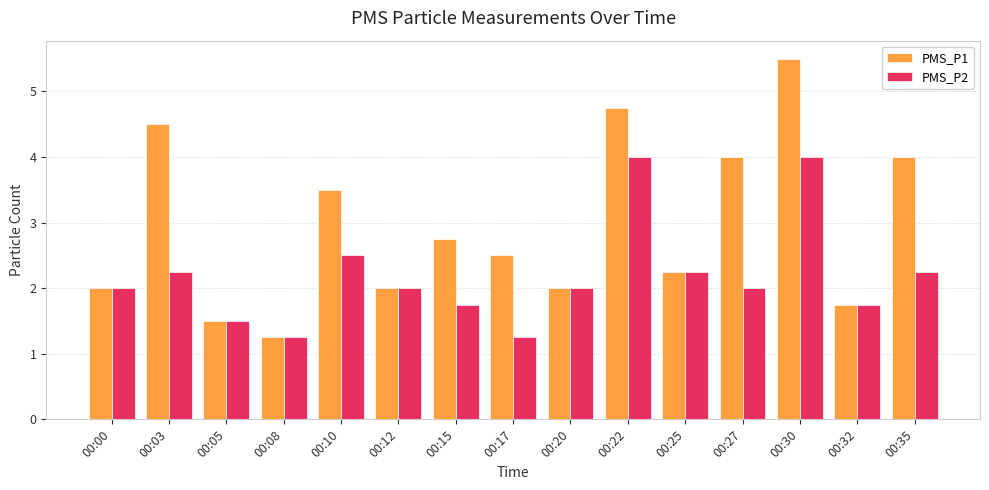

At how many categories does at least one series exceed 5?

1